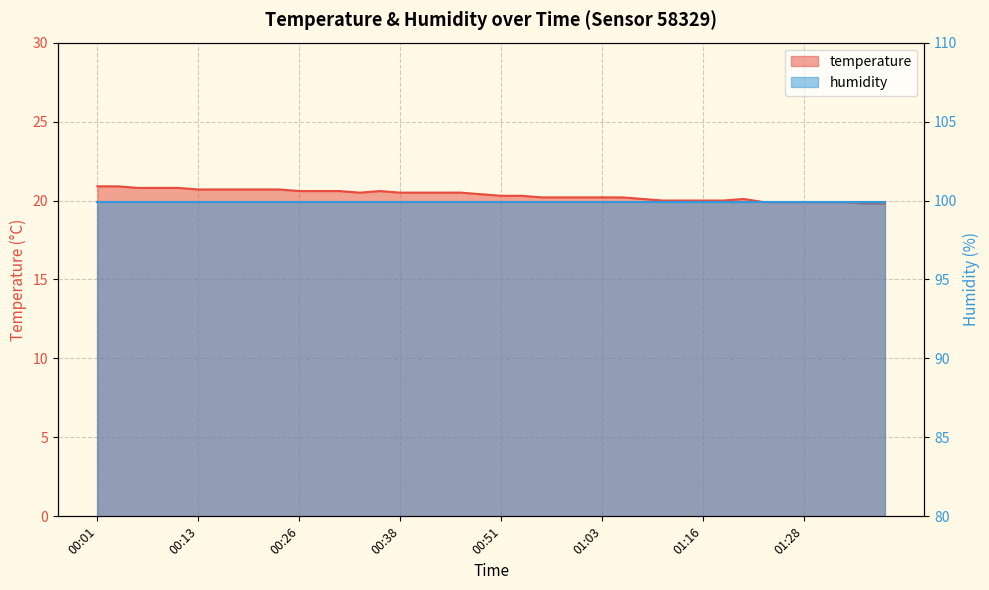

List the labels in order of value, smallest first.

01:36, 01:39, 01:23, 01:26, 01:28, 01:31, 01:33, 01:11, 01:13, 01:16, 01:18, 01:08, 01:21, 00:56, 00:58, 01:01, 01:03, 01:06, 00:51, 00:53, 00:48, 00:33, 00:38, 00:41, 00:43, 00:46, 00:26, 00:28, 00:31, 00:36, 00:13, 00:16, 00:18, 00:21, 00:23, 00:06, 00:08, 00:11, 00:01, 00:03